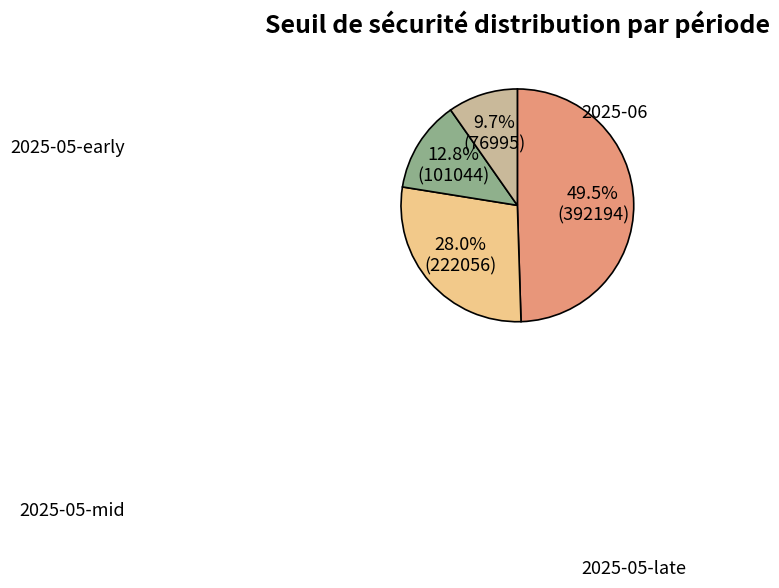

Does any single category account for the majority?

No